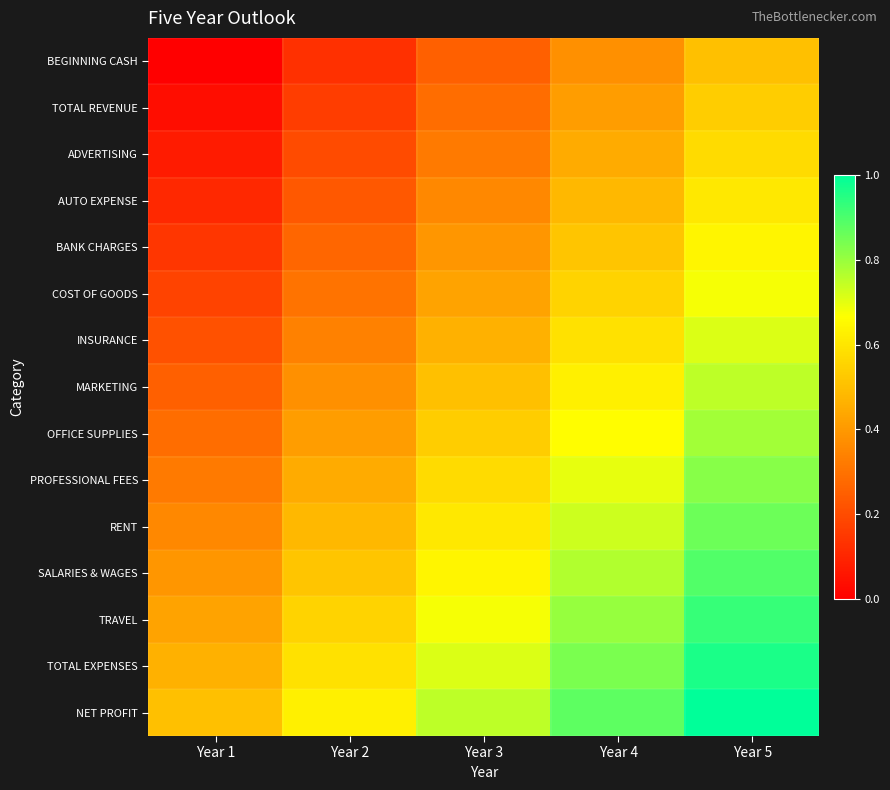

List the series in order of their peak value, highest first.

NET PROFIT, TOTAL EXPENSES, TRAVEL, SALARIES & WAGES, RENT, PROFESSIONAL FEES, OFFICE SUPPLIES, MARKETING, INSURANCE, COST OF GOODS, BANK CHARGES, AUTO EXPENSE, ADVERTISING, TOTAL REVENUE, BEGINNING CASH